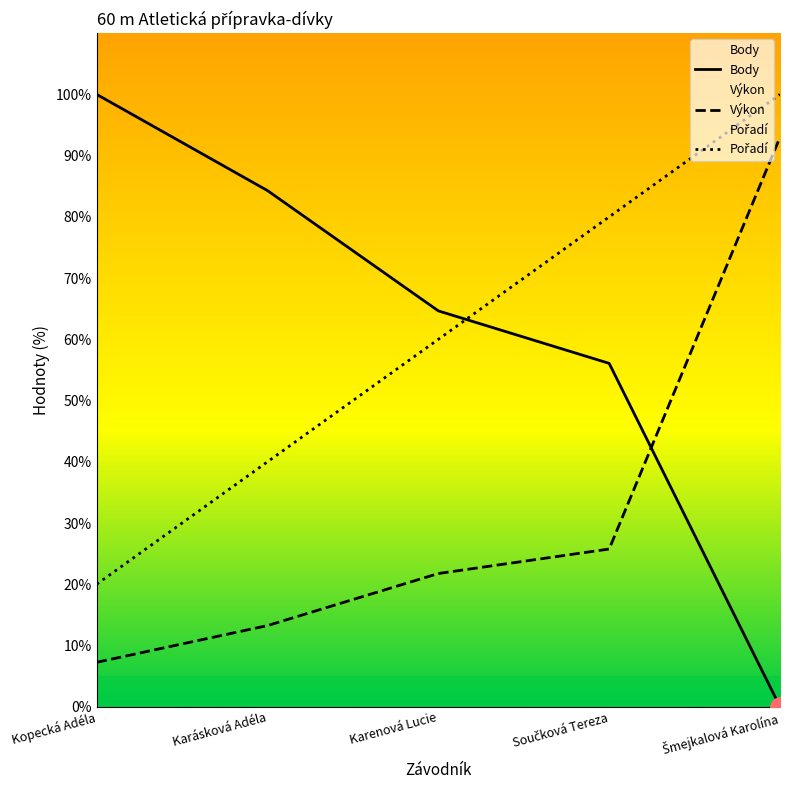

What position from the left is Šmejkalová Karolína?

5